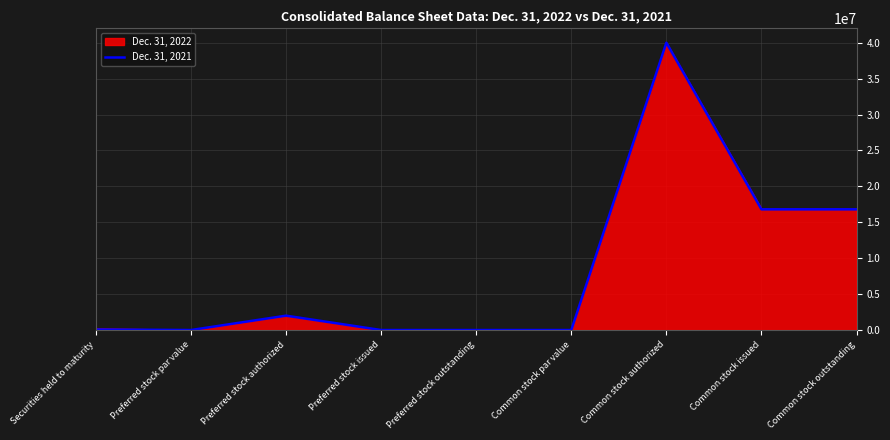

What is the label of the 7th point from the right?

Preferred stock authorized